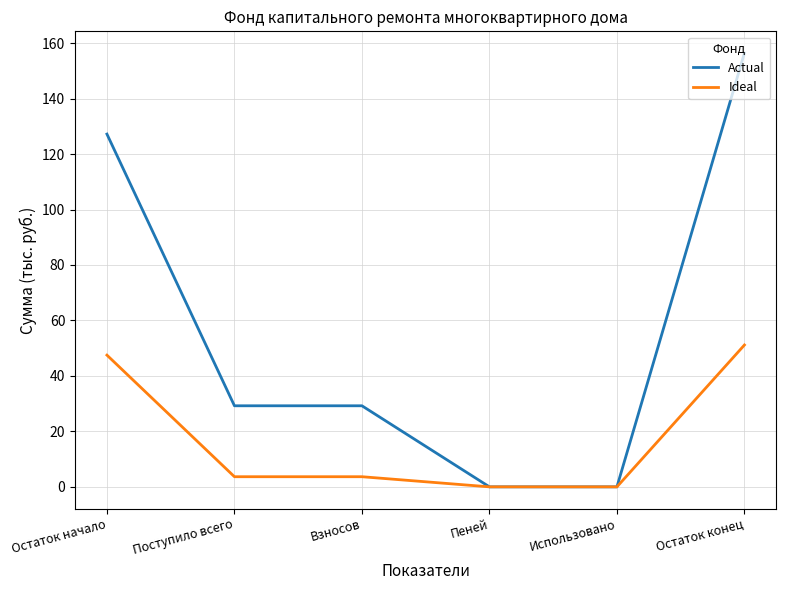

Reading left to right, extract all data points from this chart.

Actual: 127.2	29.2	29.2	0.0	0.0	156.4
Ideal: 47.5	3.7	3.7	0.0	0.0	51.1